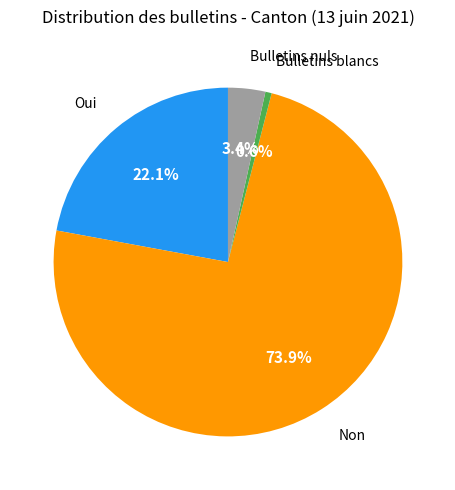

Does any single category account for the majority?

Yes